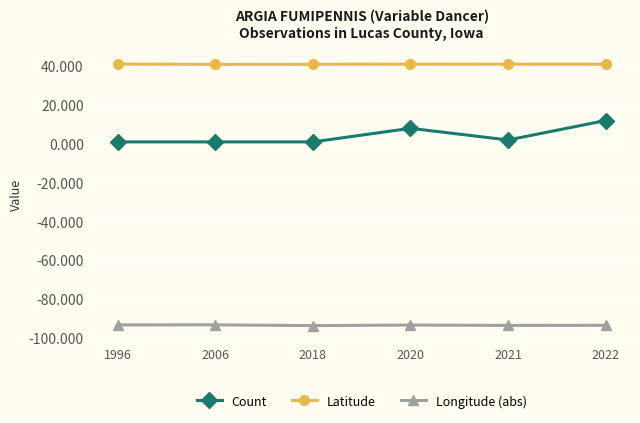

Is the value of Count at 1996 greater than the value of Longitude (abs) at 2022?

Yes